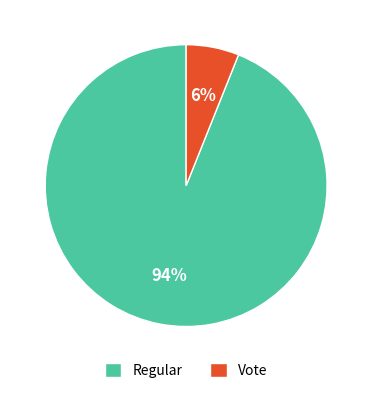

Between Vote and Regular, which is larger?

Regular